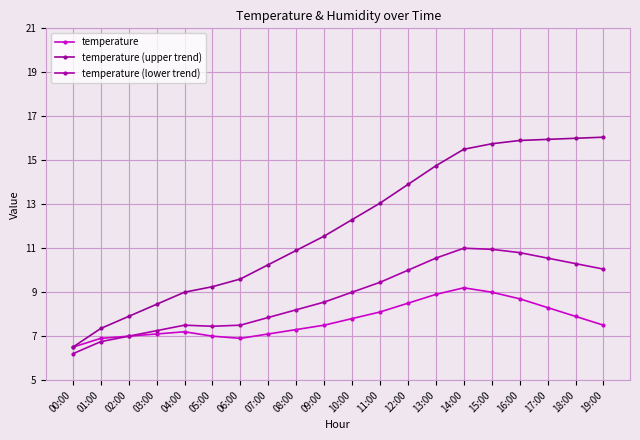

At how many categories does at least one series exceed 7?

19